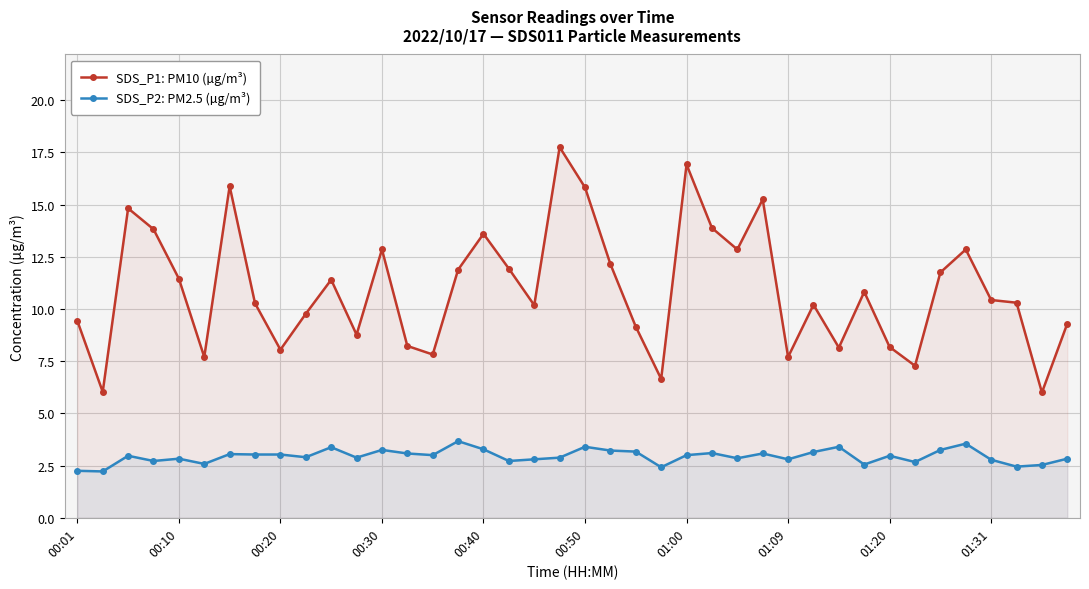

True or false: SDS_P2: PM2.5 (µg/m³) and SDS_P1: PM10 (µg/m³) cross at least once.

False